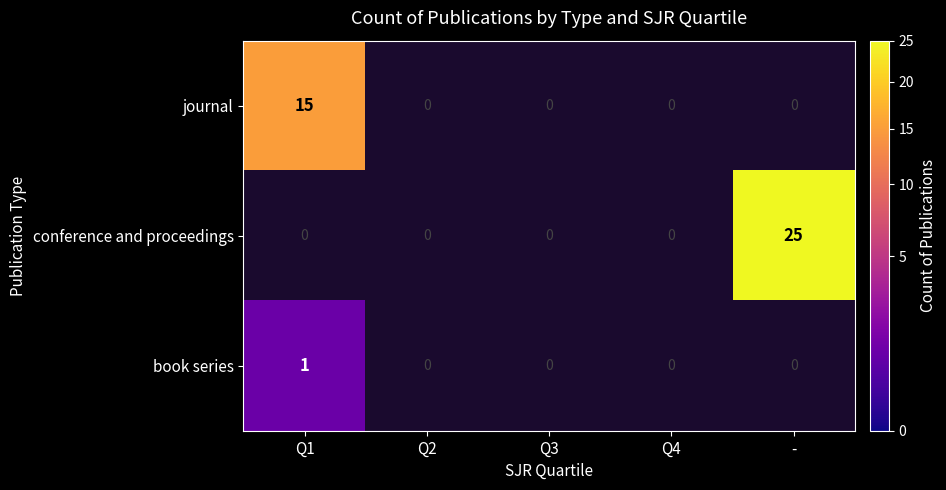

Between Q1 and -, which series saw the biggest shift?

conference and proceedings